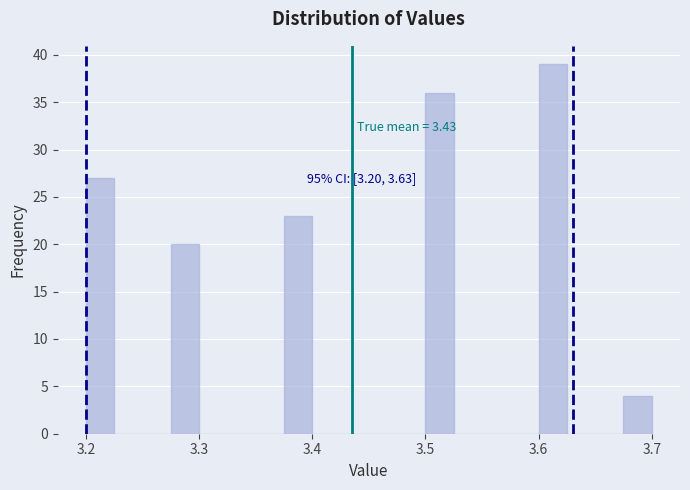

Around what value on the x-axis is the tallest bar? Give the approximate position of its centre, as read against the axis.

3.61